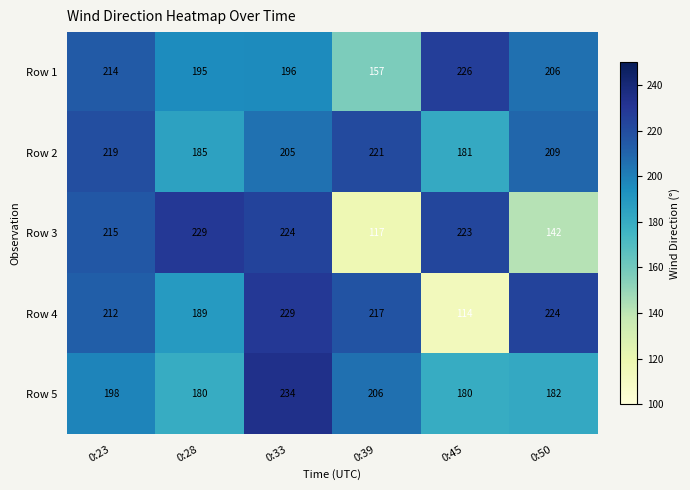

Count the number of categories in the chart.

6